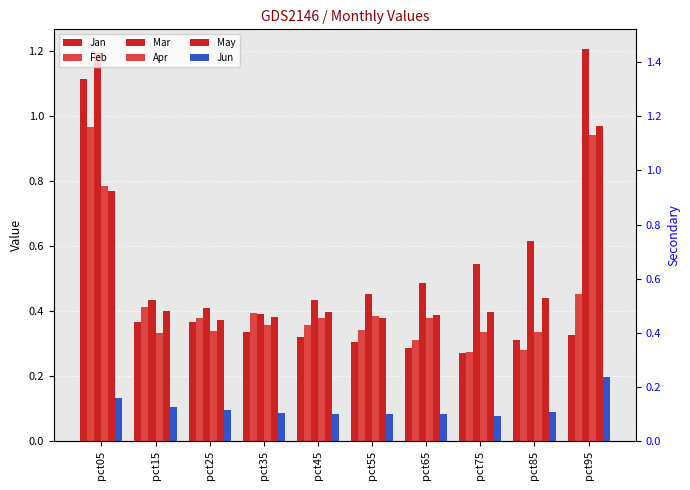

True or false: Mar has a value of 0.6 at pct45.

False